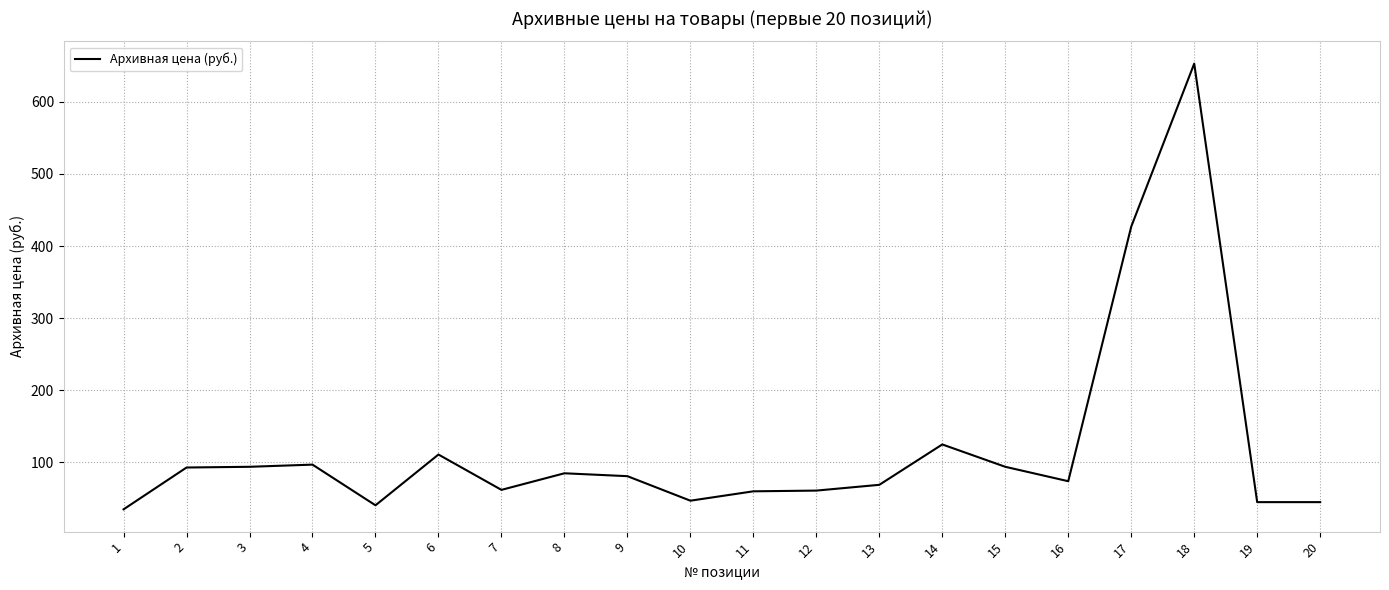

What is the difference between the second highest and minimum values?

392.0